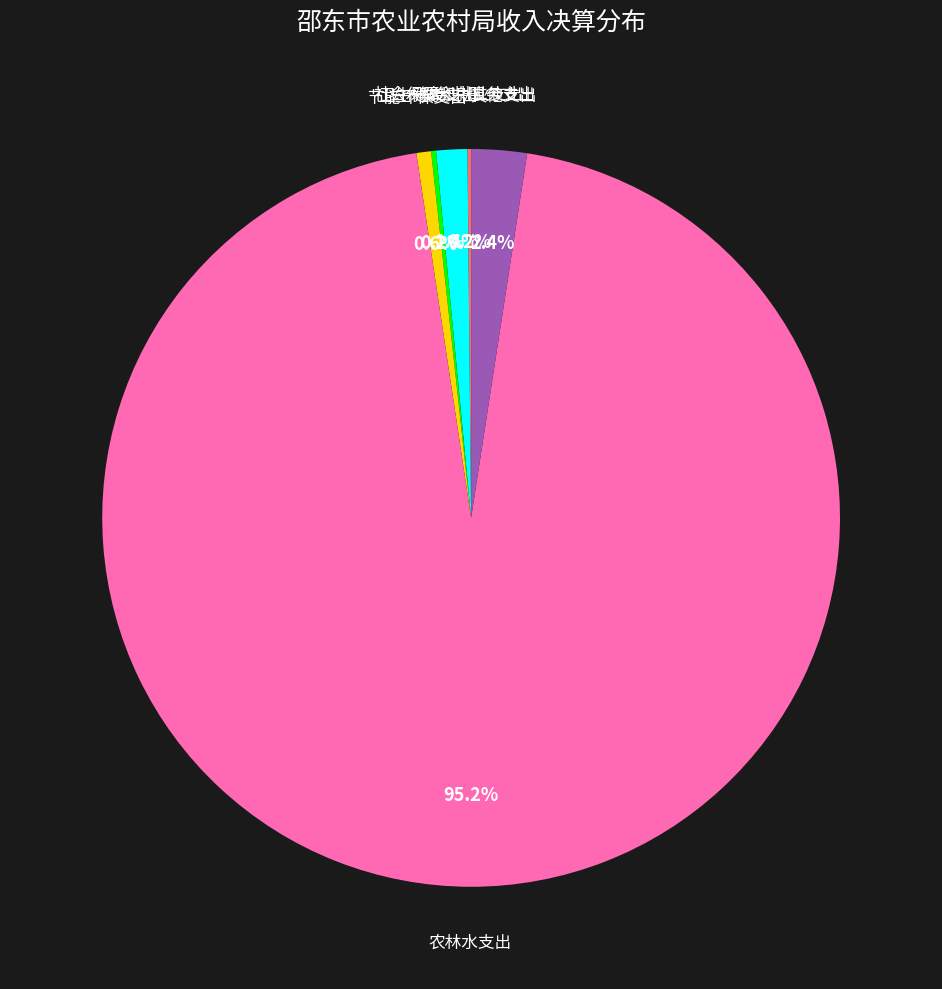

To the nearest percent, what is the average slice percentage?

17%